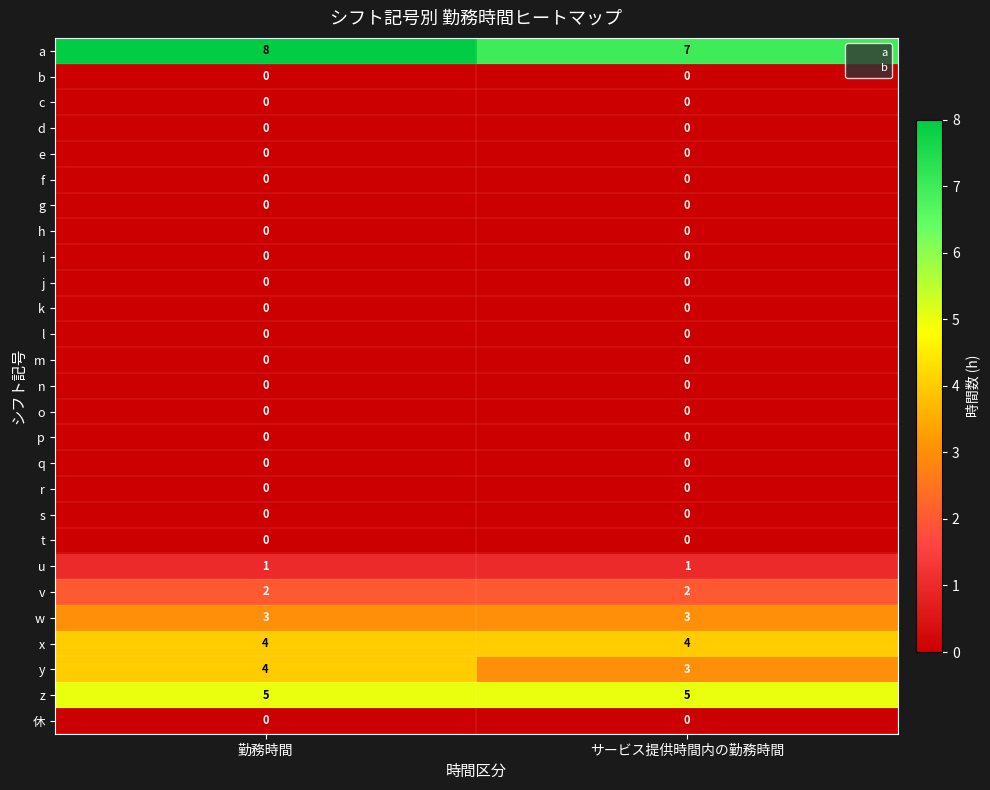

Is it true that h equals 0 at サービス提供時間内の勤務時間?

True